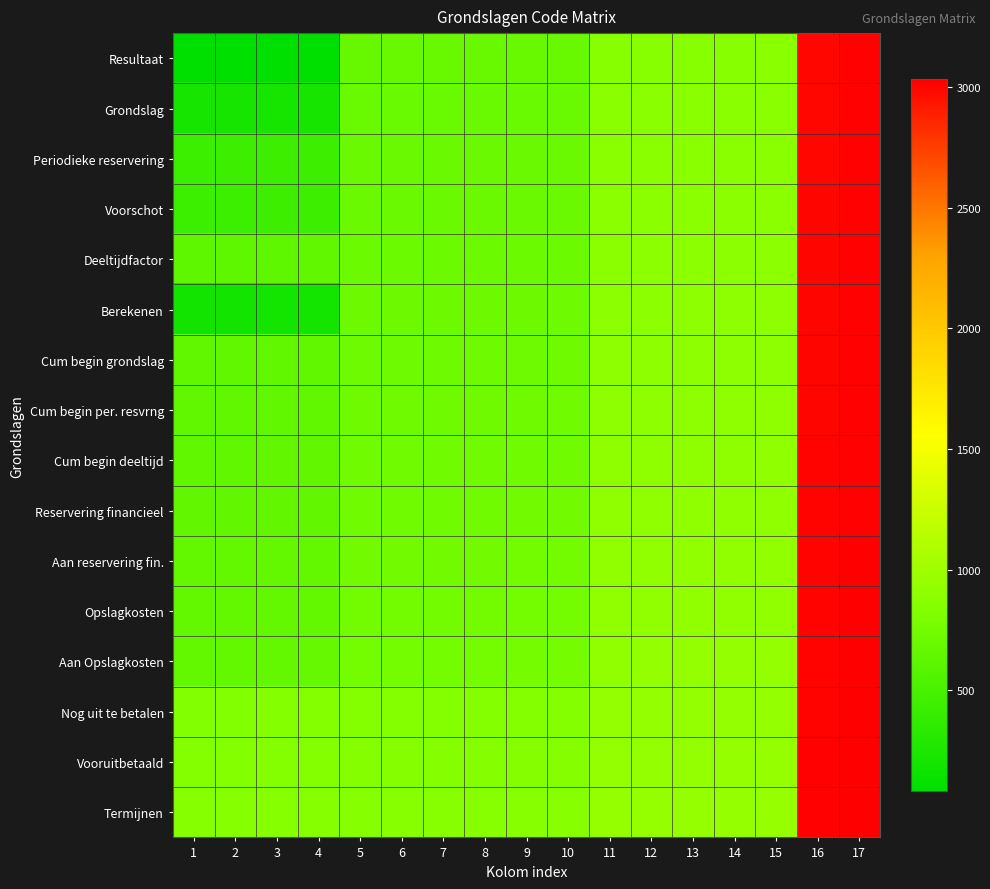

What is the total value across all series at 10?

11948